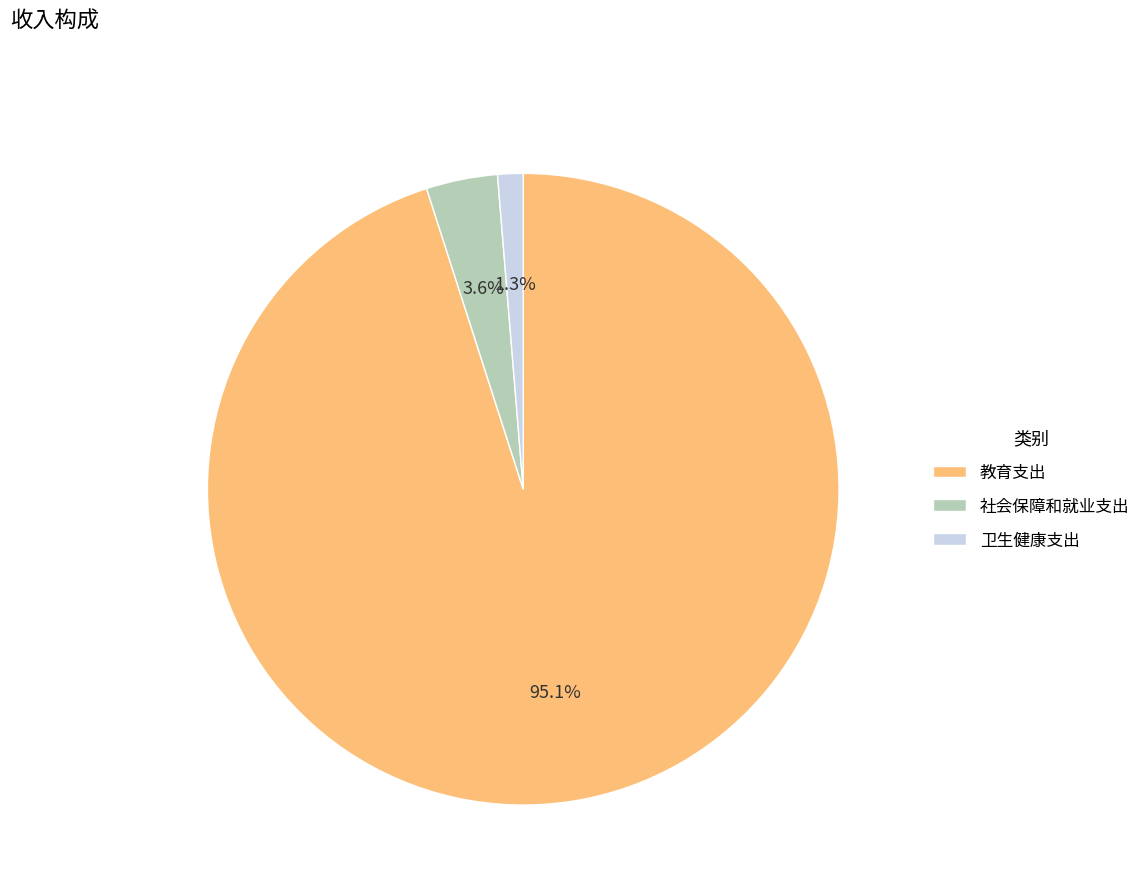

How many slices are in this pie chart?

3